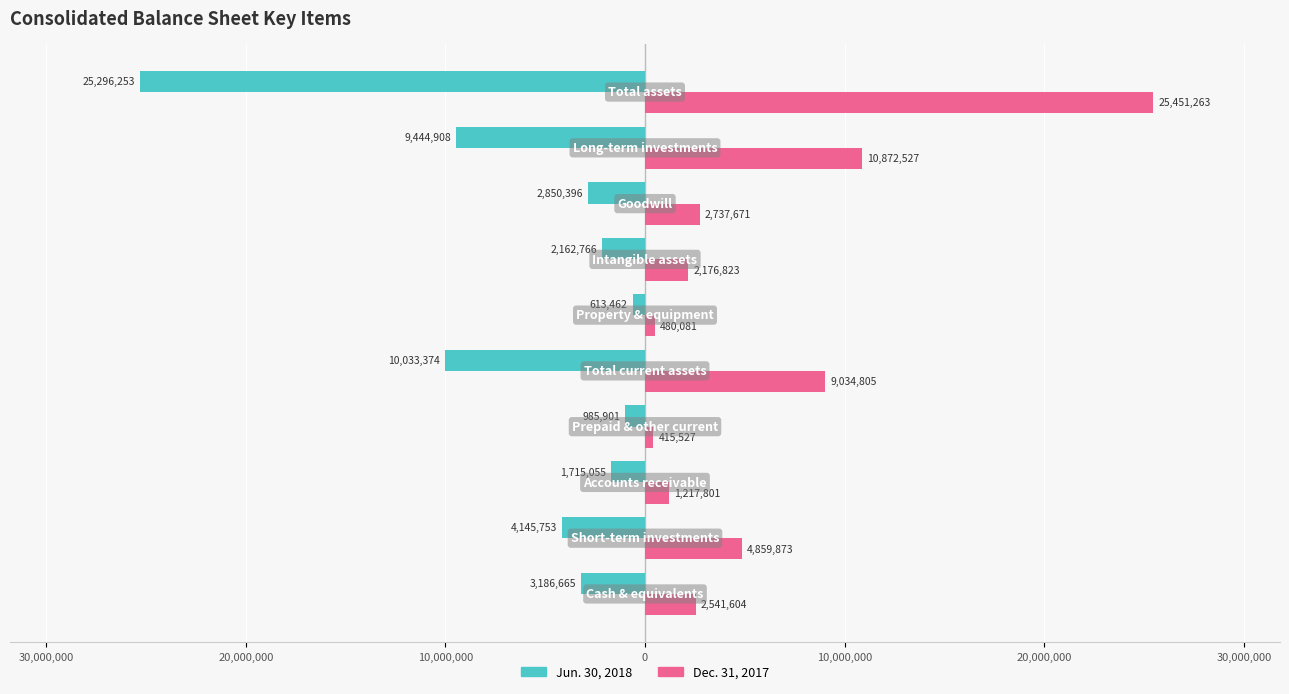

What is the difference between the maximum and second lowest values in the Dec. 31, 2017 series?

24971182